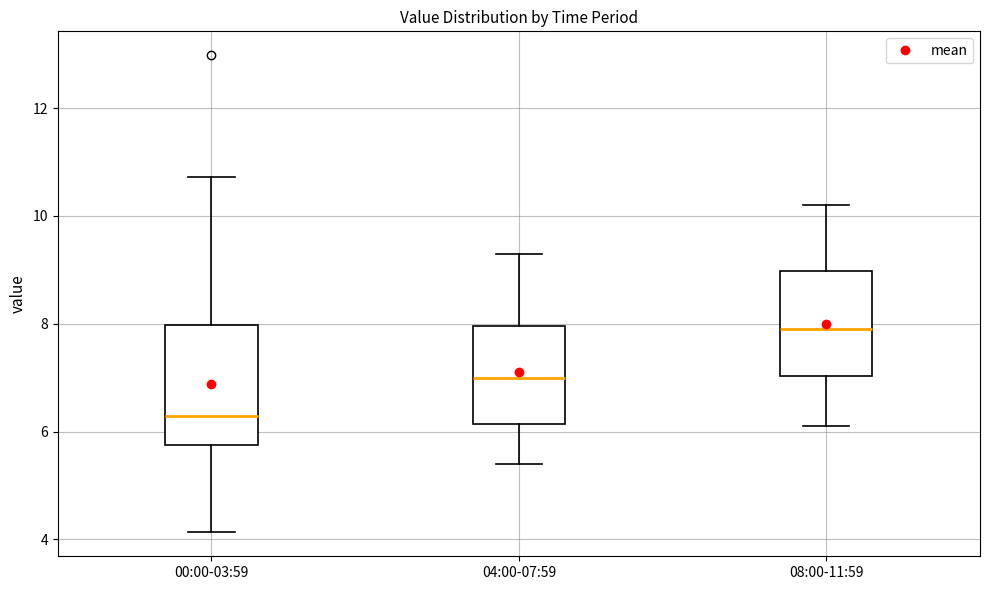

Where does the lower whisker of the box for 04:00-07:59 end on the y-axis? The values are not printed on the chart, so give them approximately, as read against the axis.

5.4